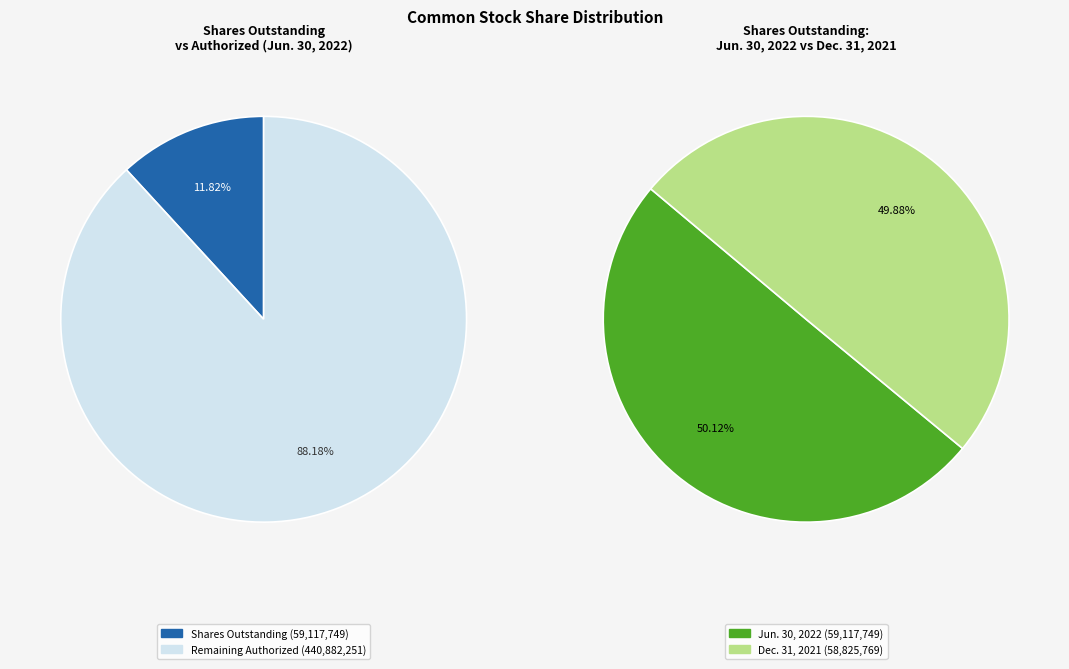

Does Common stock, shares authorized represent more than half of the total?

Yes